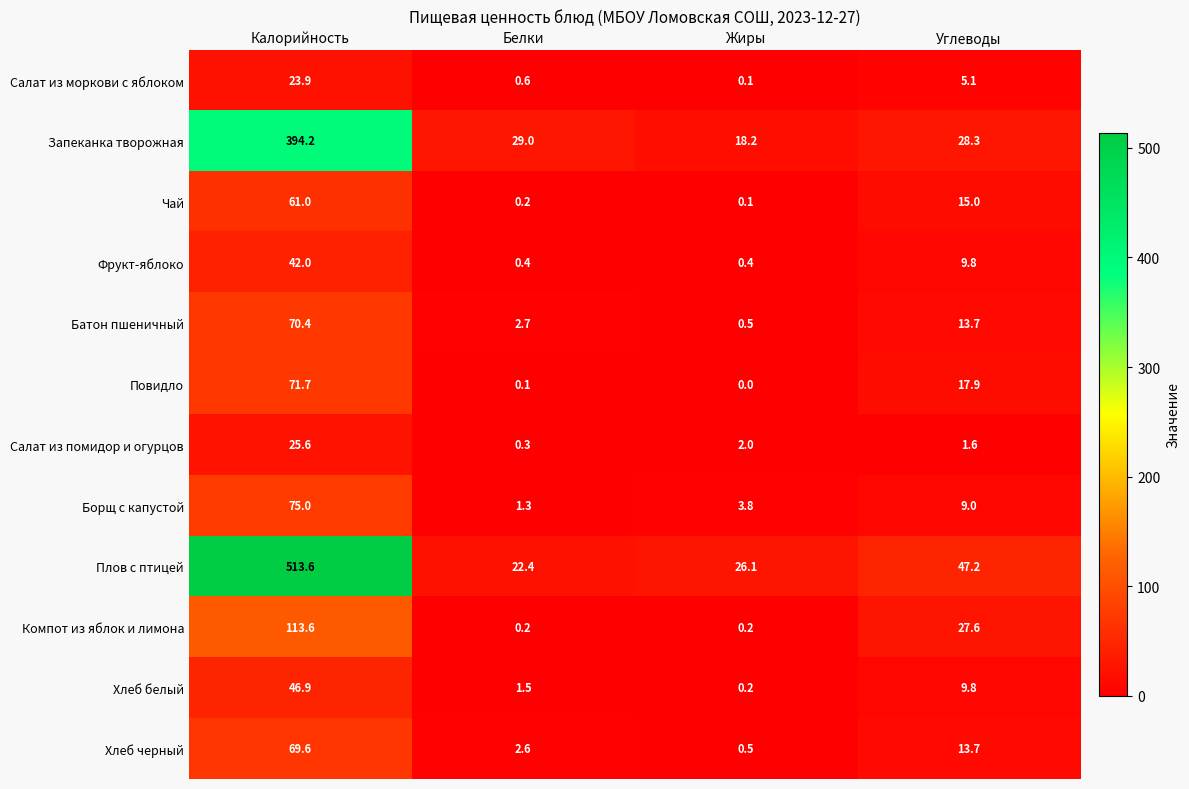

What is the sum of all Чай values?

76.3